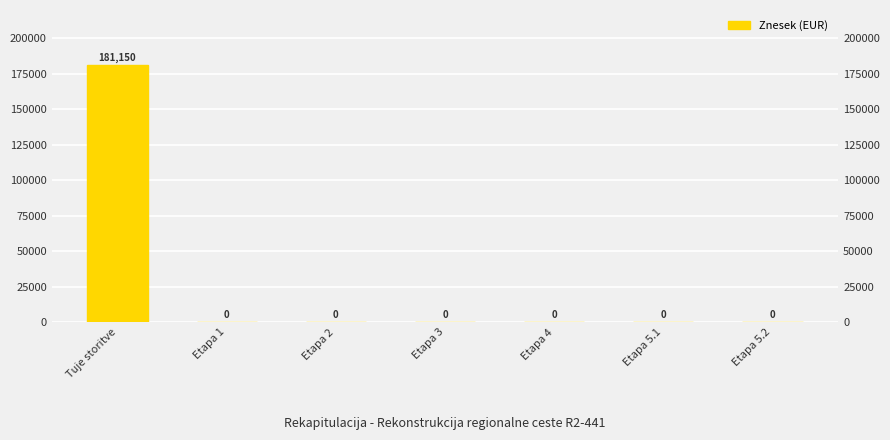

Are the bars grouped side by side (vs. stacked)?

No